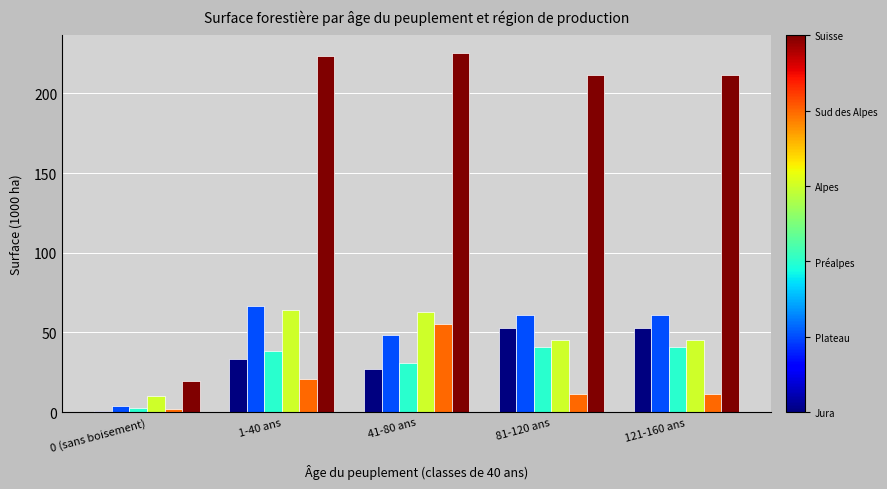

Does the chart contain any negative values?

No